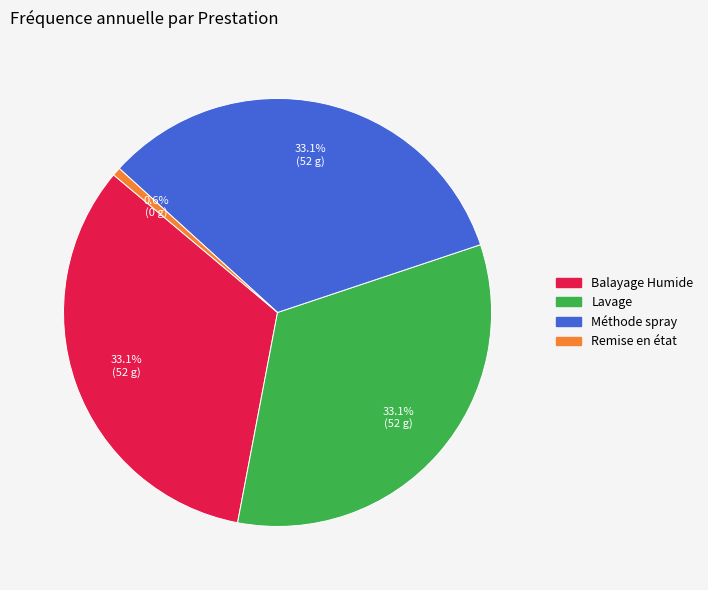

To the nearest percent, what portion does Remise en état represent?

1%